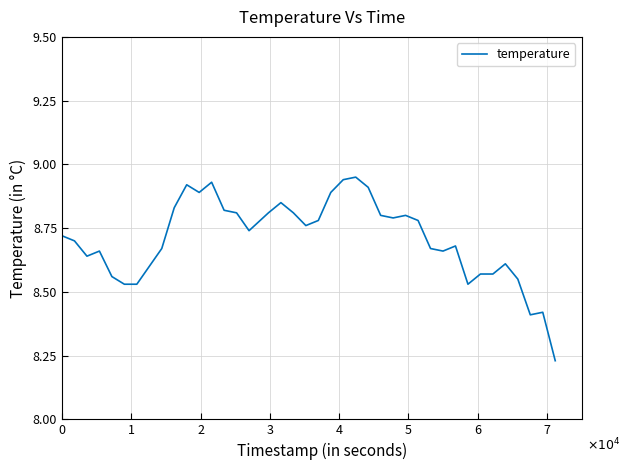

Is this an area chart (filled region under the line)?

No